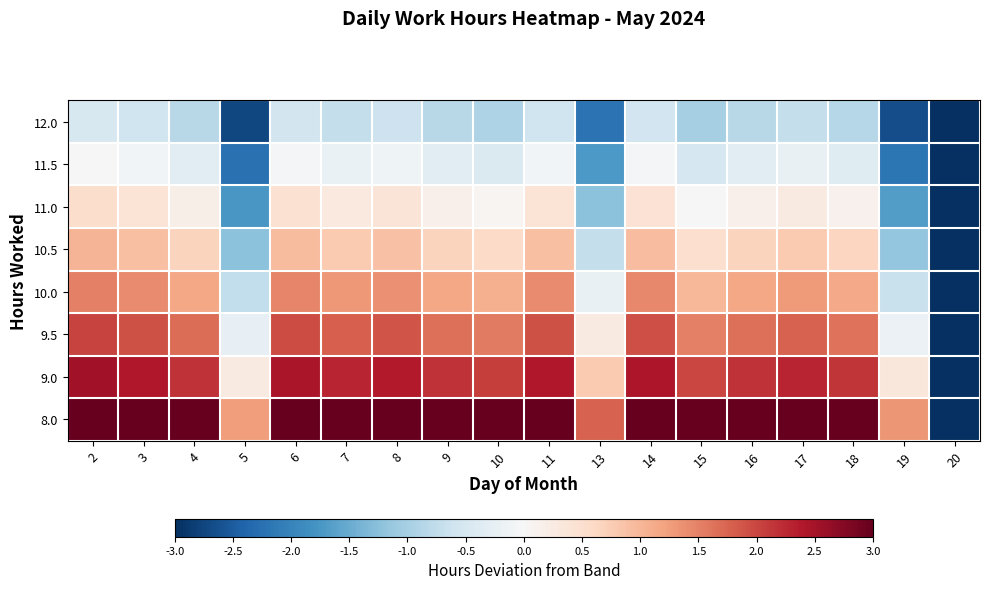

Reading right to left, extract all data points from this chart.

8.0: 20=-8.0	19=1.3	18=3.1	17=3.3	16=3.2	15=3.0	14=3.4	13=1.8	11=3.4	10=3.1	9=3.2	8=3.4	7=3.3	6=3.5	5=1.3	4=3.2	3=3.4	2=3.5
9.0: 20=-9.0	19=0.3	18=2.1	17=2.3	16=2.2	15=2.0	14=2.4	13=0.8	11=2.4	10=2.1	9=2.2	8=2.4	7=2.3	6=2.5	5=0.3	4=2.2	3=2.4	2=2.5
9.5: 20=-9.5	19=-0.2	18=1.6	17=1.8	16=1.7	15=1.5	14=1.9	13=0.3	11=1.9	10=1.6	9=1.7	8=1.9	7=1.8	6=2.0	5=-0.2	4=1.7	3=1.9	2=2.0
10.0: 20=-10.0	19=-0.7	18=1.1	17=1.3	16=1.2	15=1.0	14=1.4	13=-0.2	11=1.4	10=1.1	9=1.2	8=1.4	7=1.3	6=1.5	5=-0.7	4=1.2	3=1.4	2=1.5
10.5: 20=-10.5	19=-1.2	18=0.6	17=0.8	16=0.7	15=0.5	14=0.9	13=-0.7	11=0.9	10=0.6	9=0.7	8=0.9	7=0.8	6=1.0	5=-1.2	4=0.7	3=0.9	2=1.0
11.0: 20=-11.0	19=-1.7	18=0.1	17=0.3	16=0.2	15=0.0	14=0.4	13=-1.2	11=0.4	10=0.1	9=0.2	8=0.4	7=0.3	6=0.5	5=-1.7	4=0.2	3=0.4	2=0.5
11.5: 20=-11.5	19=-2.2	18=-0.4	17=-0.2	16=-0.3	15=-0.5	14=-0.1	13=-1.7	11=-0.1	10=-0.4	9=-0.3	8=-0.1	7=-0.2	6=-0.0	5=-2.2	4=-0.3	3=-0.1	2=0.0
12.0: 20=-12.0	19=-2.7	18=-0.9	17=-0.7	16=-0.8	15=-1.0	14=-0.6	13=-2.2	11=-0.6	10=-0.9	9=-0.8	8=-0.6	7=-0.7	6=-0.5	5=-2.7	4=-0.8	3=-0.6	2=-0.5